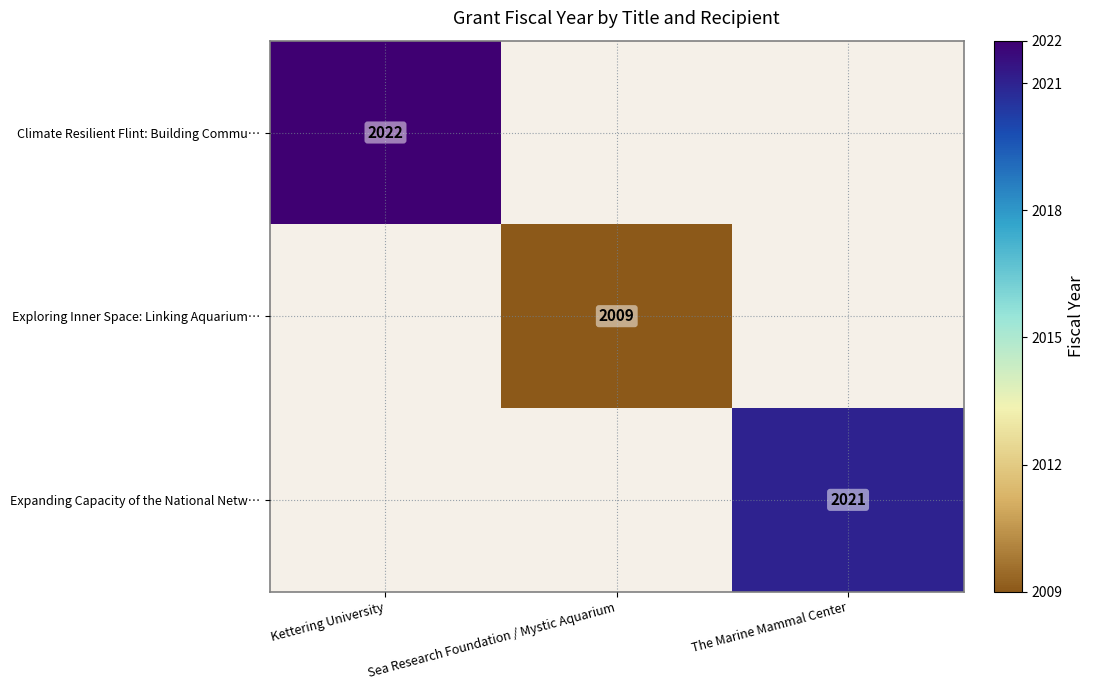

True or false: Expanding Capacity of the National Netw… has a value of 2021 at The Marine Mammal Center.

True